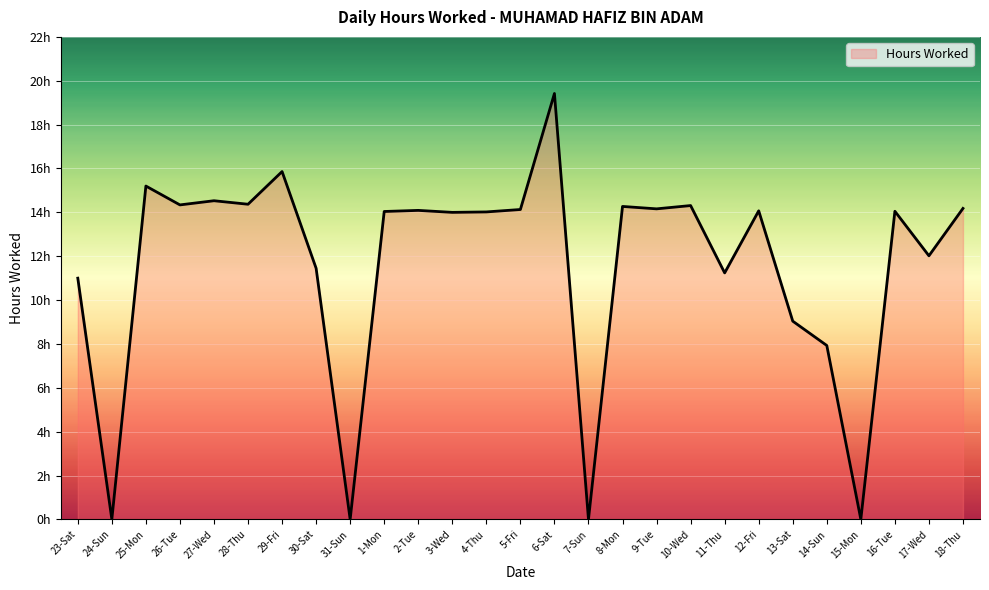

Is this an area chart (filled region under the line)?

Yes